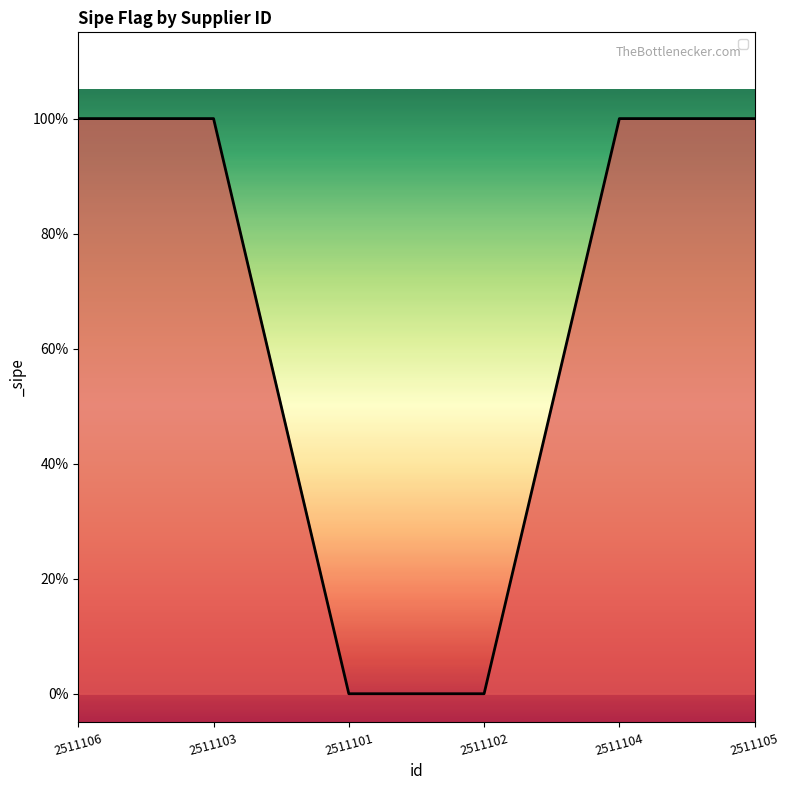

Is this an area chart (filled region under the line)?

Yes